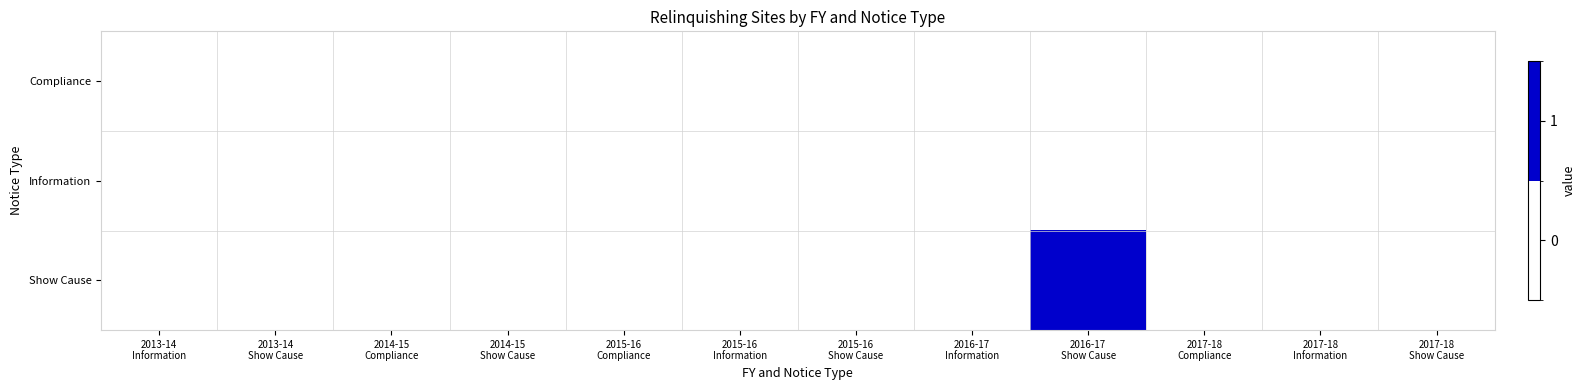

At which category is the sum across all series the highest?

2016-17
Show Cause